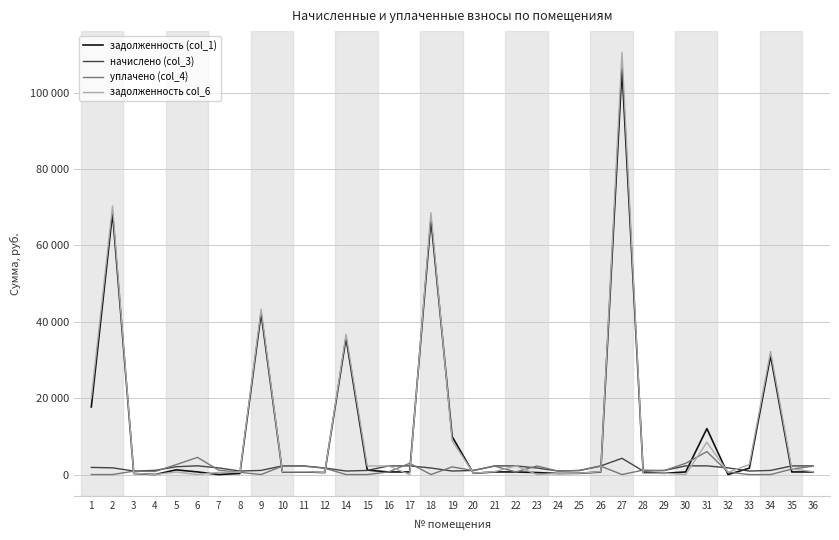

Is this an area chart (filled region under the line)?

No